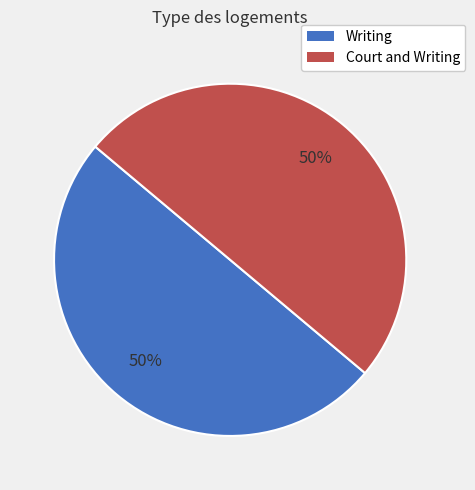

To the nearest percent, what percentage of the pie is Writing?

50%